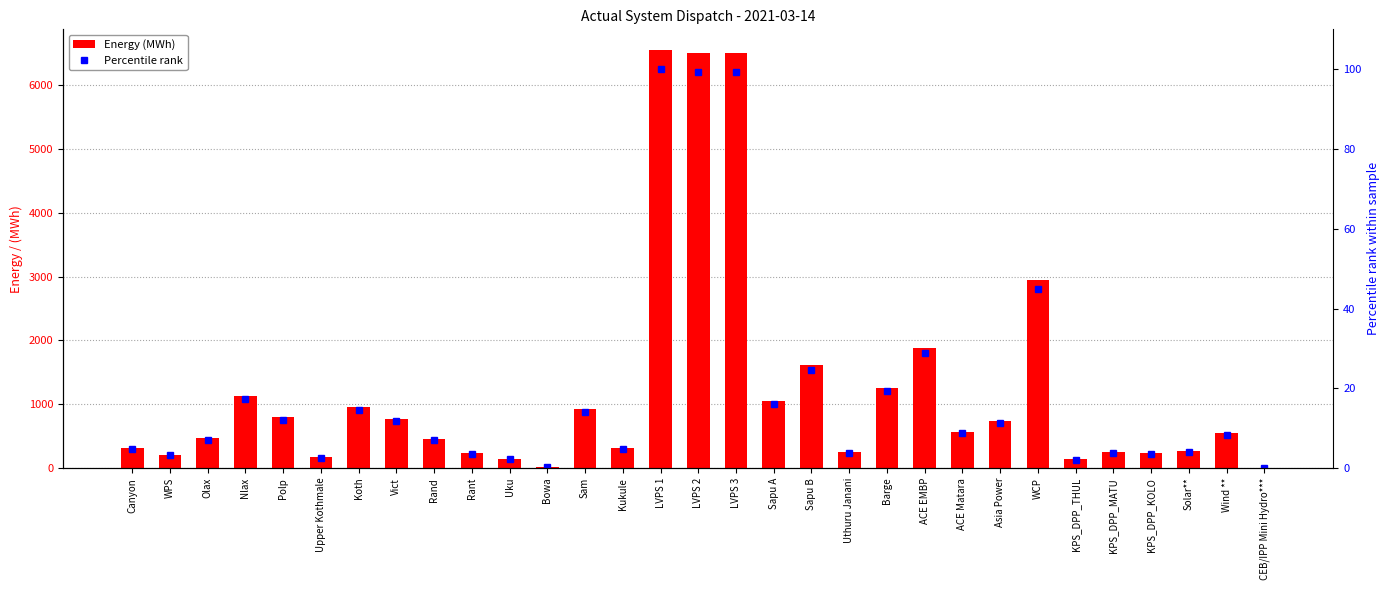

List the labels in order of Energy (MWh) value, largest first.

LVPS 1, LVPS 2, LVPS 3, WCP, ACE EMBP, Sapu B, Barge, Nlax, Sapu A, Koth, Sam, Polp, Vict, Asia Power, ACE Matara, Wind **, Olax, Rand, Canyon, Kukule, Solar**, KPS_DPP_MATU, Uthuru Janani, KPS_DPP_KOLO, Rant, WPS, Upper Kothmale, Uku, KPS_DPP_THUL, Bowa, CEB/IPP Mini Hydro***